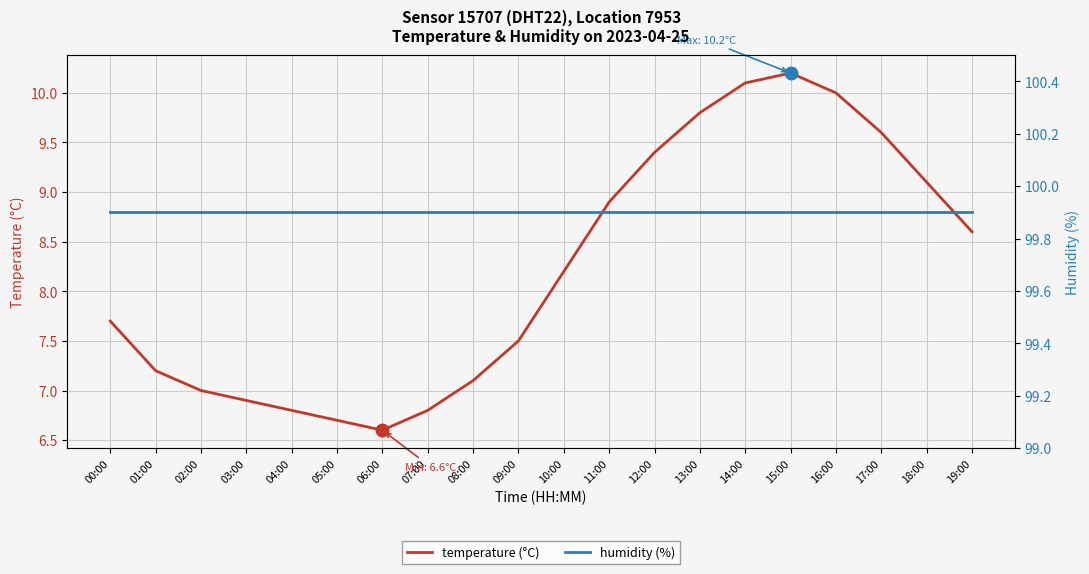

Reading left to right, transcribe all the data shown in this chart.

temperature (°C): 7.7	7.2	7.0	6.9	6.8	6.7	6.6	6.8	7.1	7.5	8.2	8.9	9.4	9.8	10.1	10.2	10.0	9.6	9.1	8.6
humidity (%): 99.9	99.9	99.9	99.9	99.9	99.9	99.9	99.9	99.9	99.9	99.9	99.9	99.9	99.9	99.9	99.9	99.9	99.9	99.9	99.9